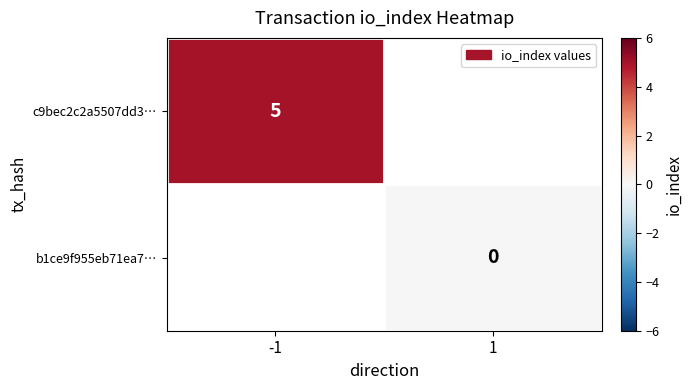

Is the value of c9bec2c2a5507dd3… at -1 greater than the value of b1ce9f955eb71ea7… at 1?

Yes